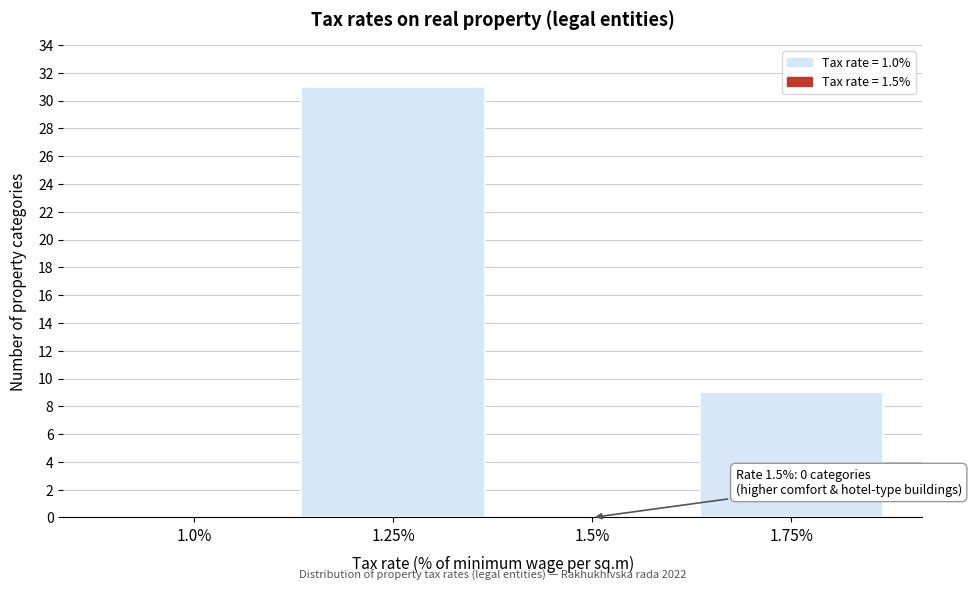

Reading right to left, extract all data points from this chart.

1.75%=9	1.5%=0	1.25%=31	1.0%=0